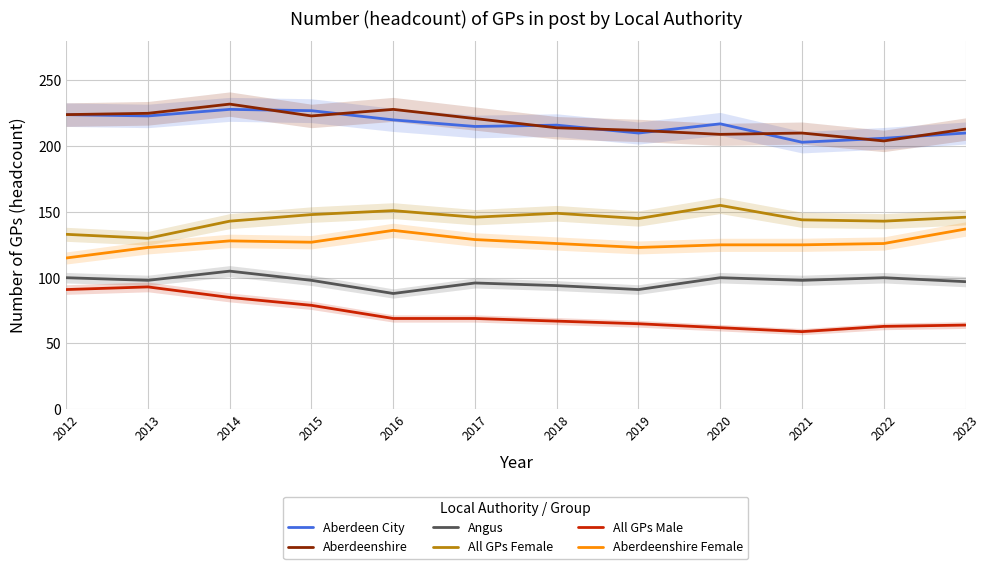

True or false: Aberdeenshire Female has a value of 123 at 2019.

True